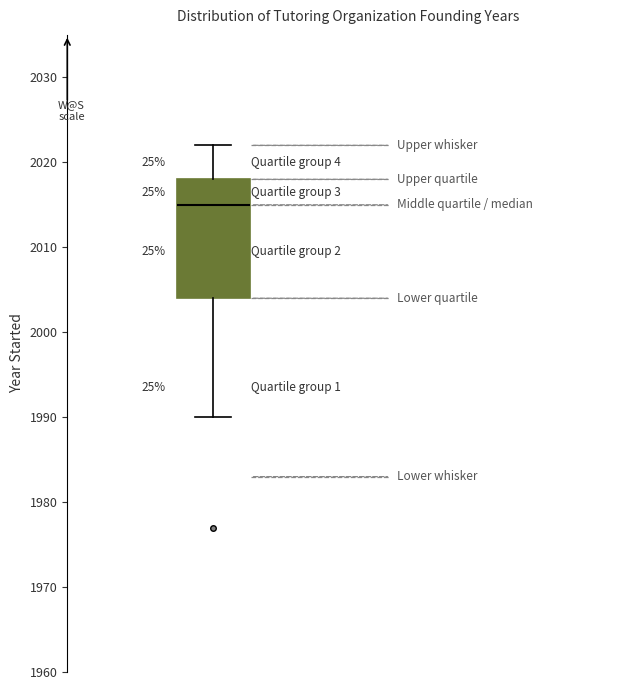

Transcribe this box plot: give where the median line is, the range the box spans, and where the two whiskers end, as read against the y-axis. The values are not printed on the chart, so give them approximately, as read against the axis.

median 2015, box 2004 to 2018, whiskers 1990 to 2022